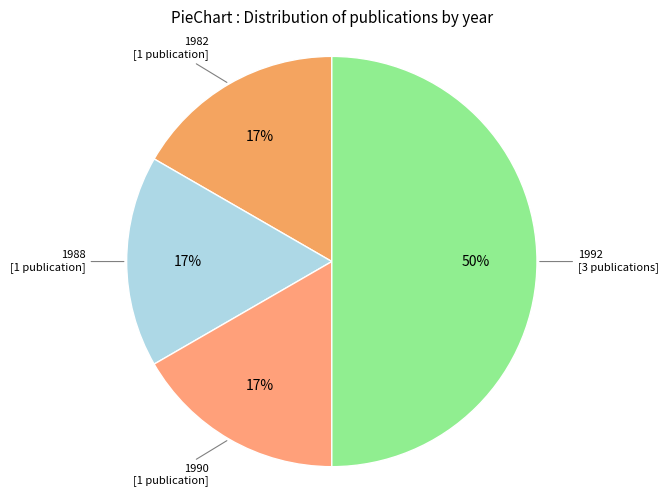

To the nearest percent, what is the average slice percentage?

25%